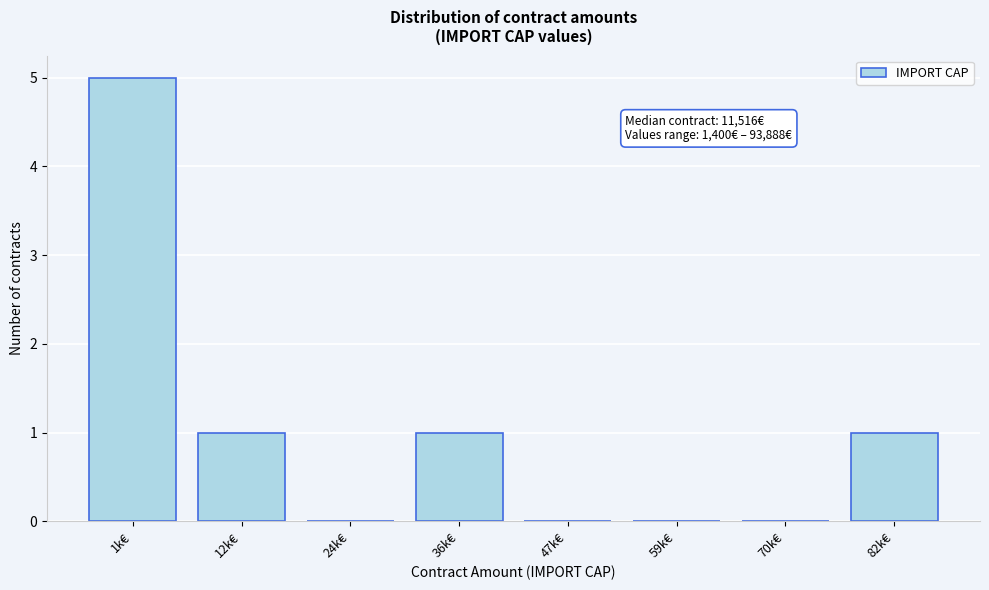

Reading left to right, what are all the values shown in this chart?

1k€=5	12k€=1	24k€=0	36k€=1	47k€=0	59k€=0	70k€=0	82k€=1